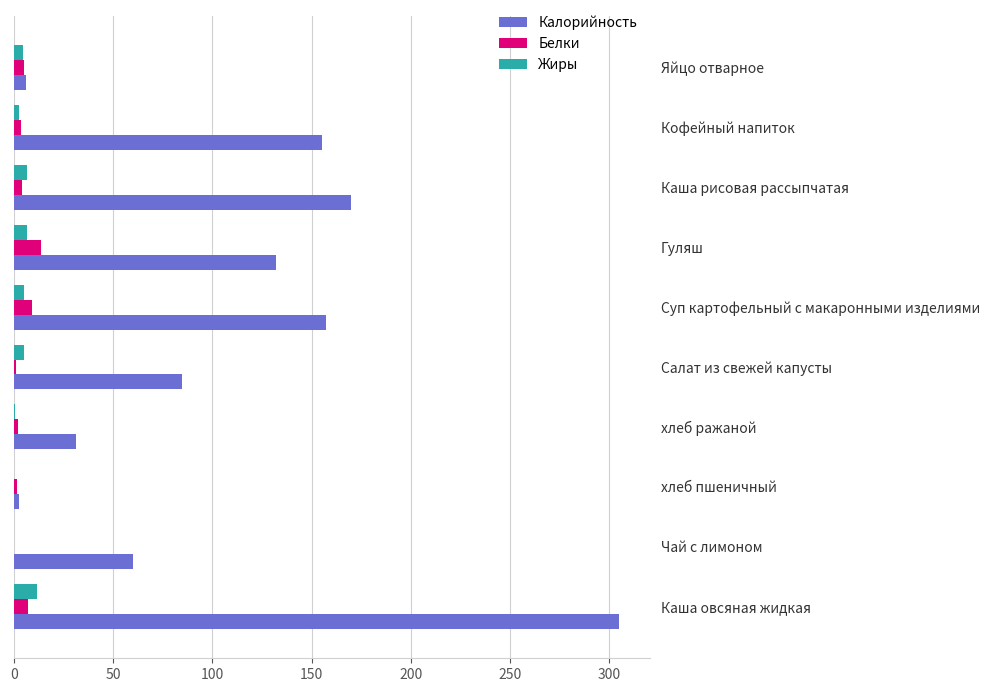

What is the average value of the Белки series?

4.8